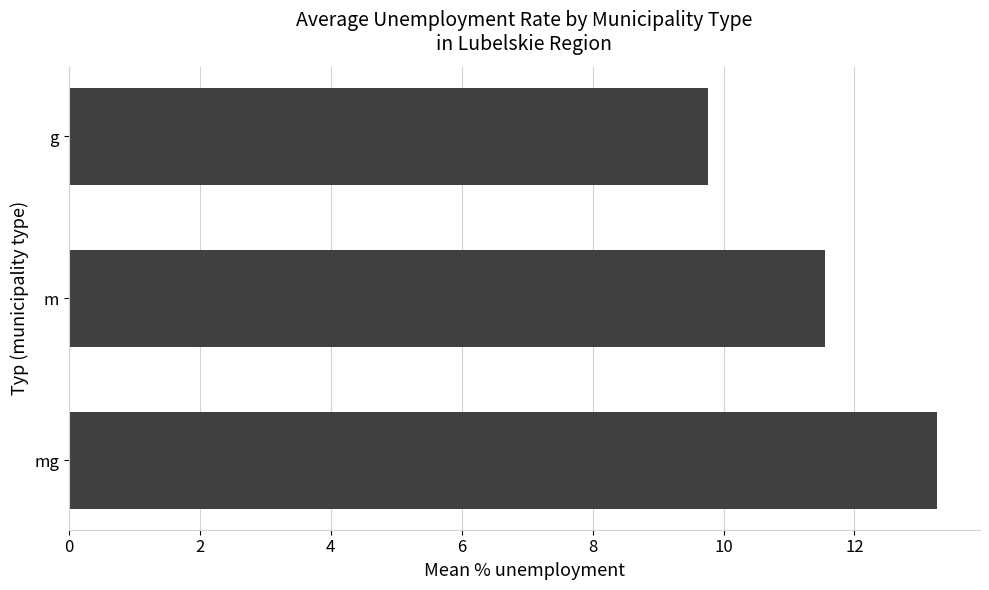

Between g and m, which is larger?

m